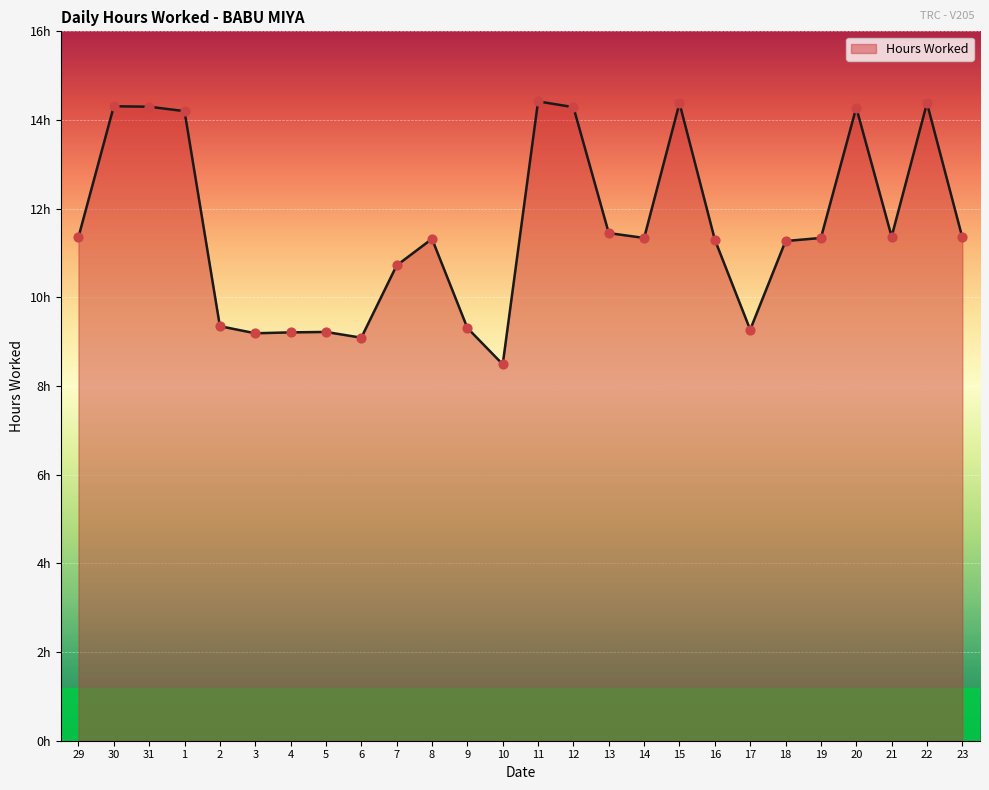

Is this an area chart (filled region under the line)?

Yes